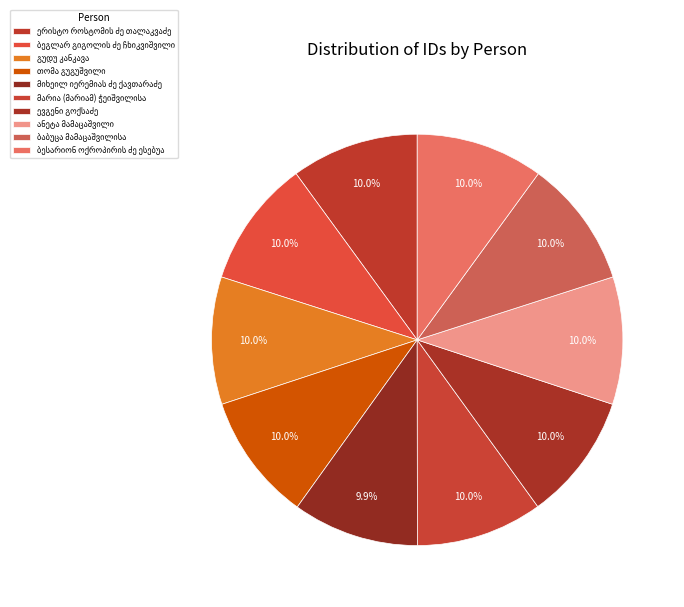

Count the number of slices in the pie.

10